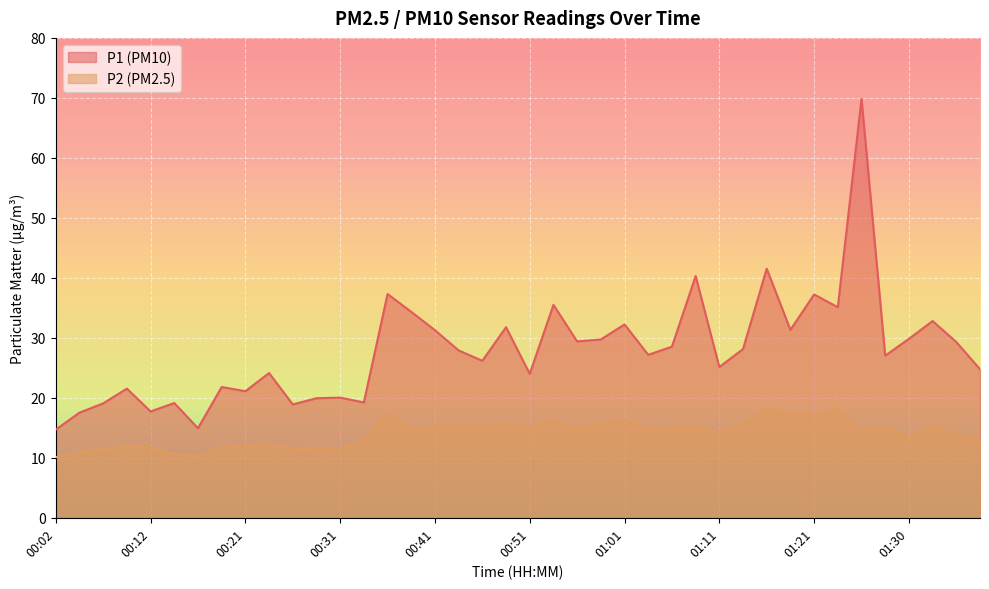

True or false: P2 and P1 cross at least once.

False